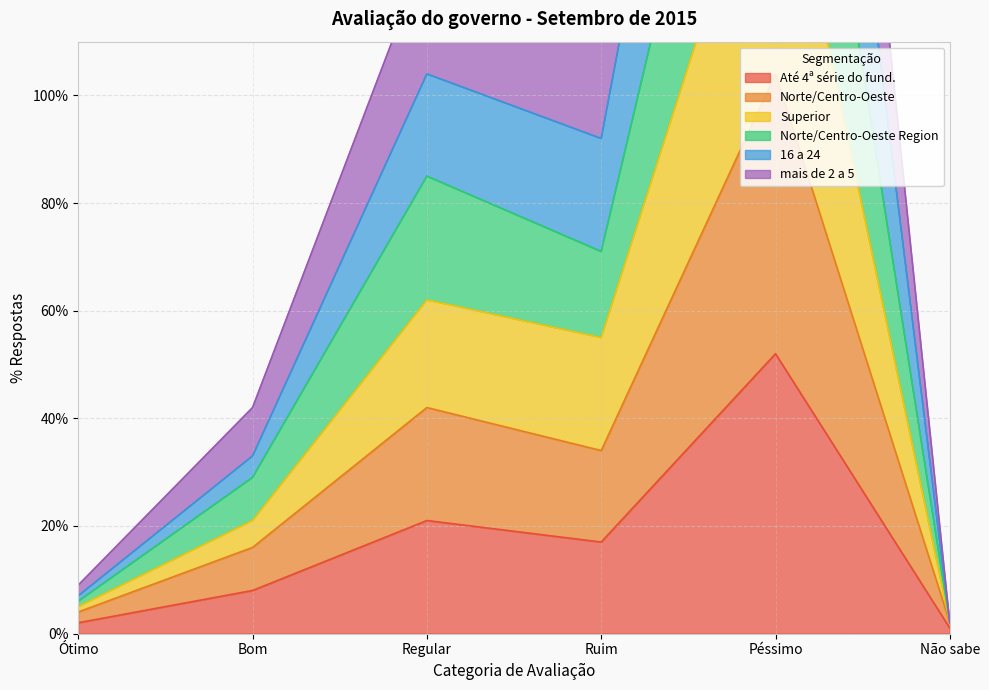

Where is Até 4ª série do fund. nearest to the value 26?

Regular